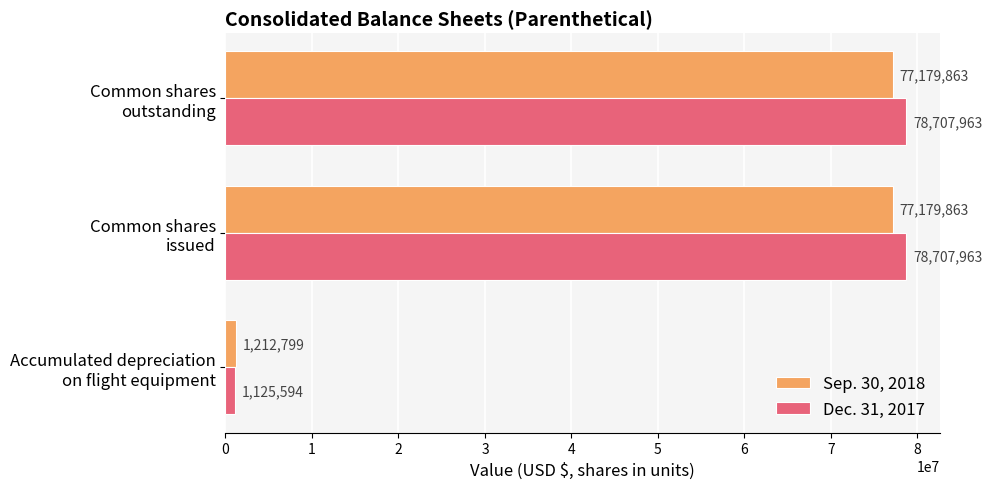

What is the difference between the second highest and minimum values in the Dec. 31, 2017 series?

77582369